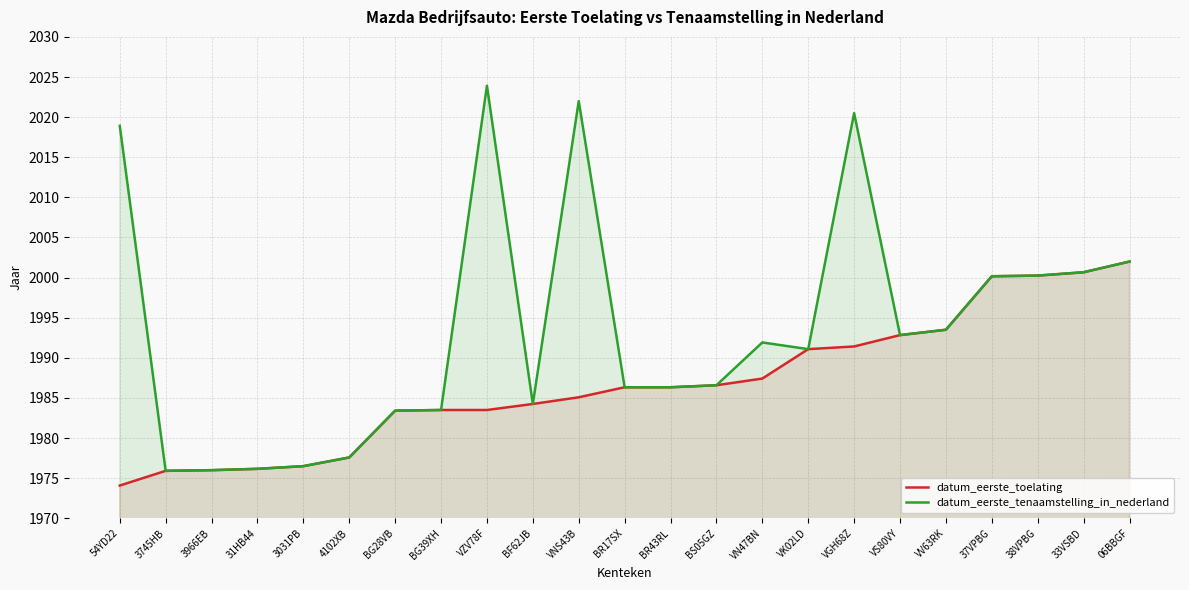

What is the value of the datum_eerste_tenaamstelling_in_nederland point at the 12th from the left?

1986.3